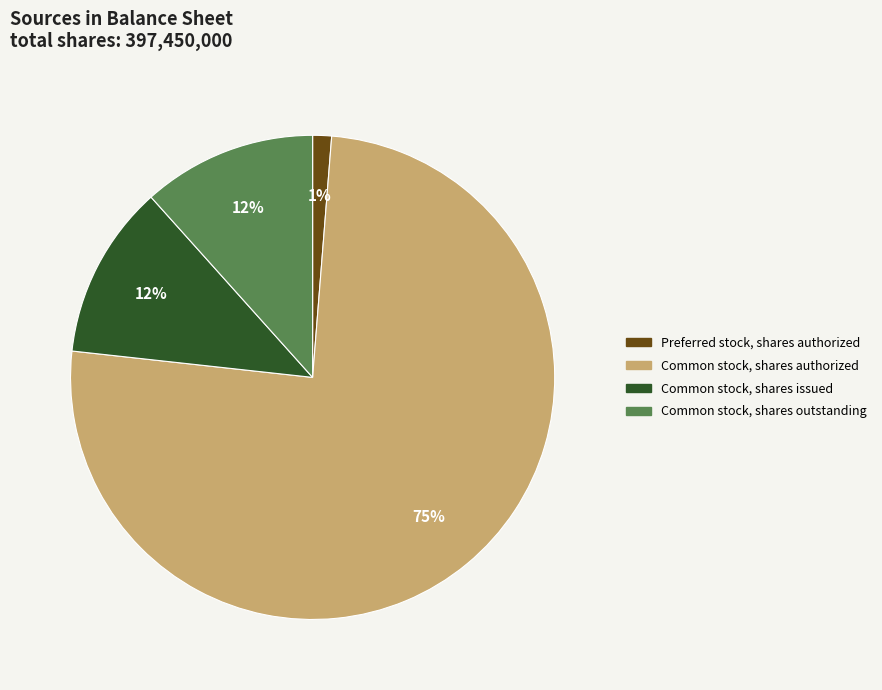

To the nearest percent, what is the difference between the largest and smallest slice percentages?

74%